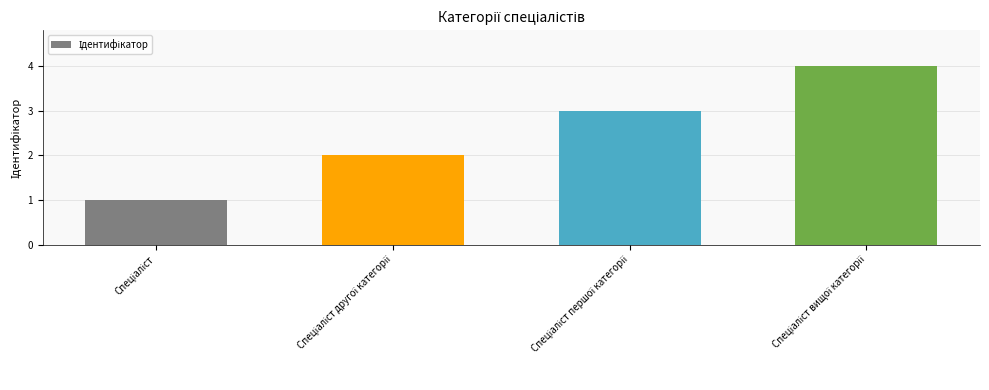

How many bars are there in total?

4